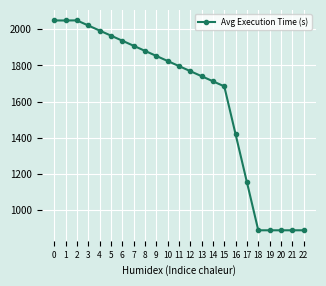

How many values are below 1796?

11